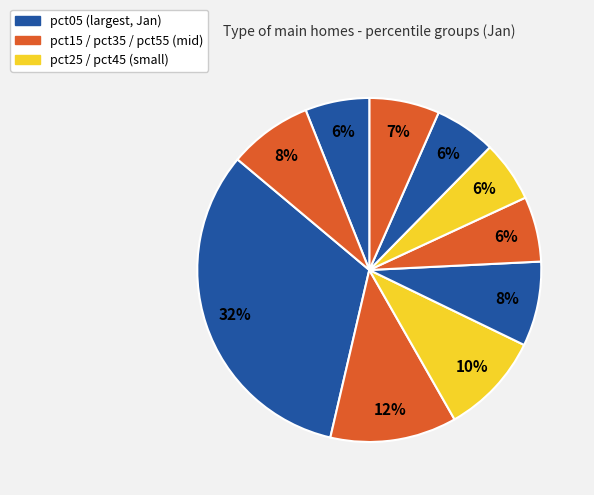

How many segments does this pie chart have?

10